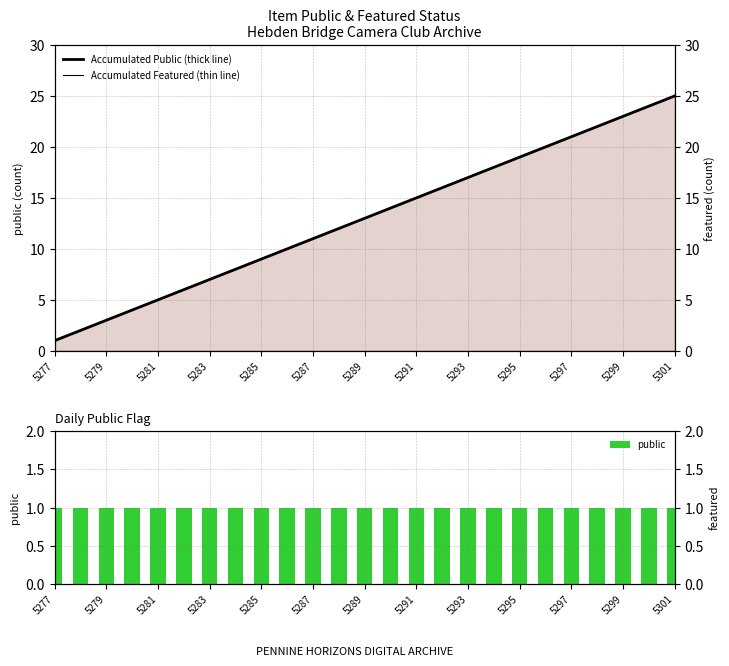

What is the sum of all public values?

25